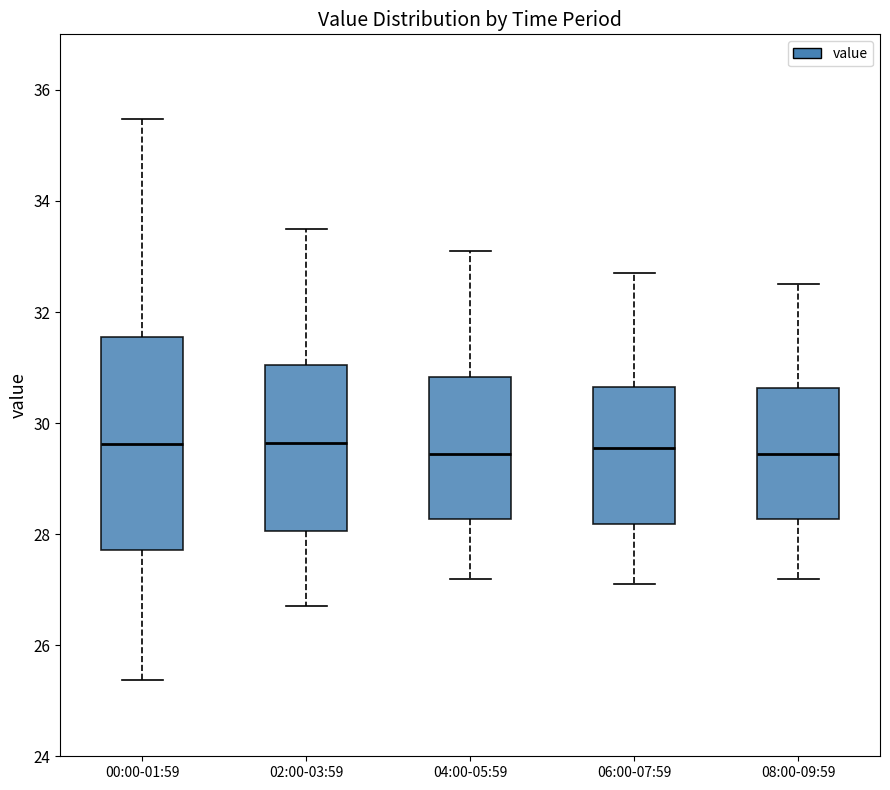

Where does the lower whisker of the box for 02:00-03:59 end on the y-axis? The values are not printed on the chart, so give them approximately, as read against the axis.

26.8